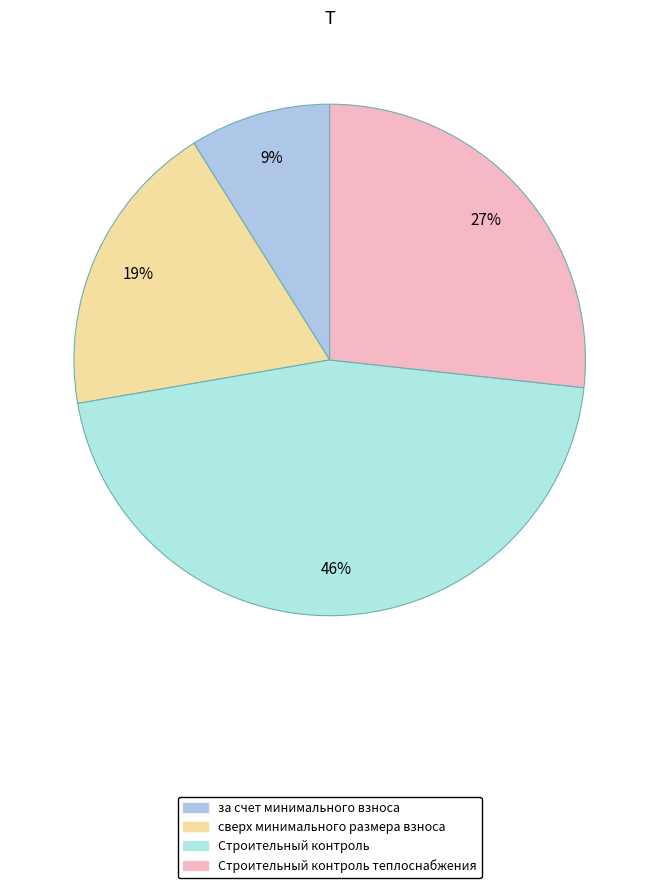

Which slice is the largest?

Строительный контроль